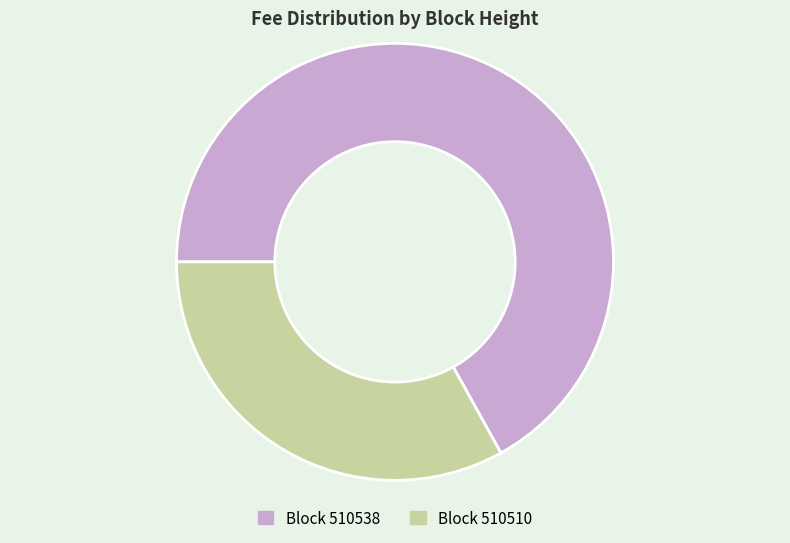

Is there a majority slice in this chart?

Yes